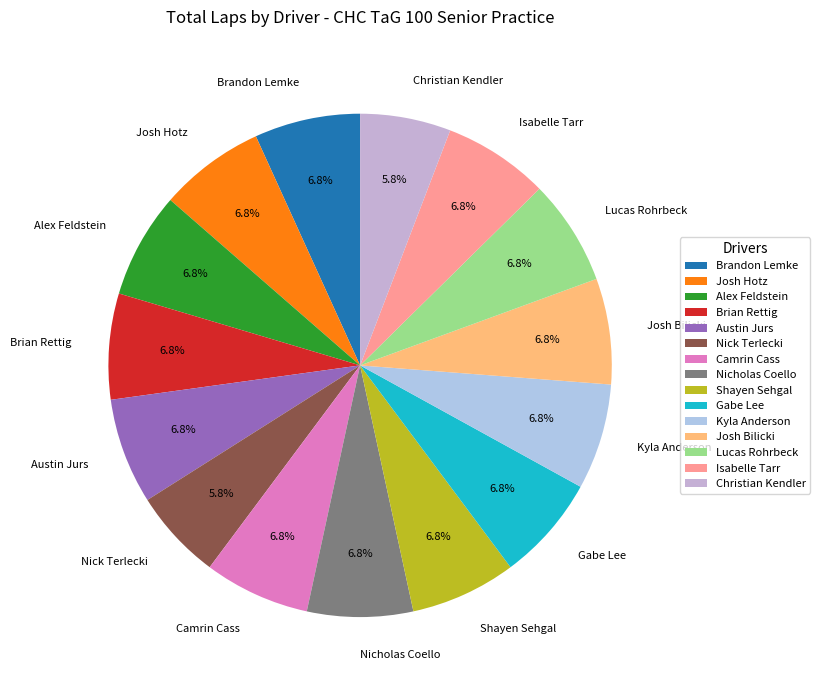

What is the total percentage of Brian Rettig and Josh Hotz?

13.6%